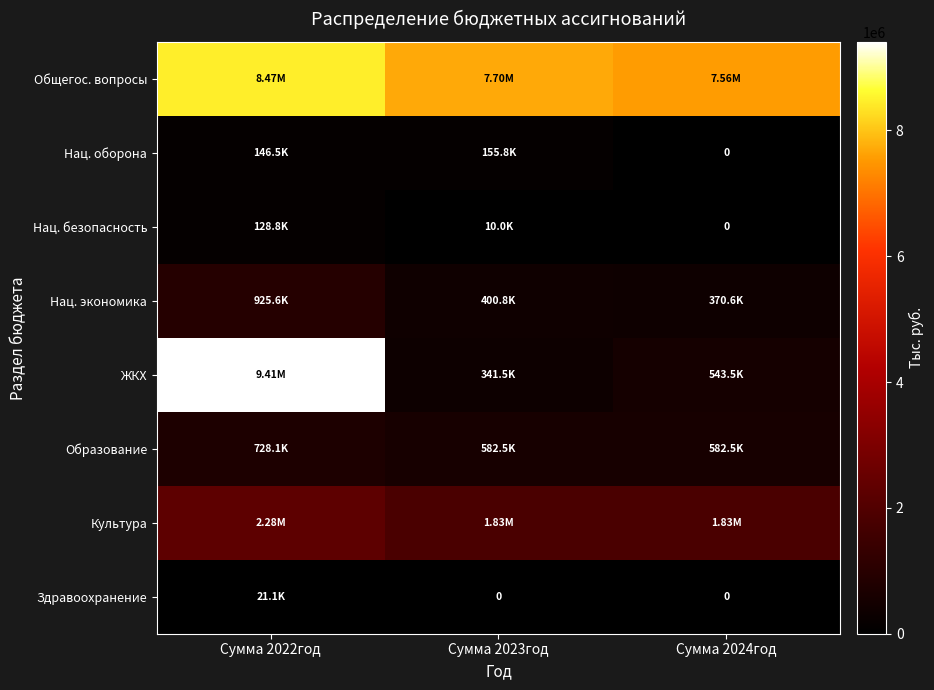

Where does the Нац. безопасность series first go above 10000?

Сумма 2022год